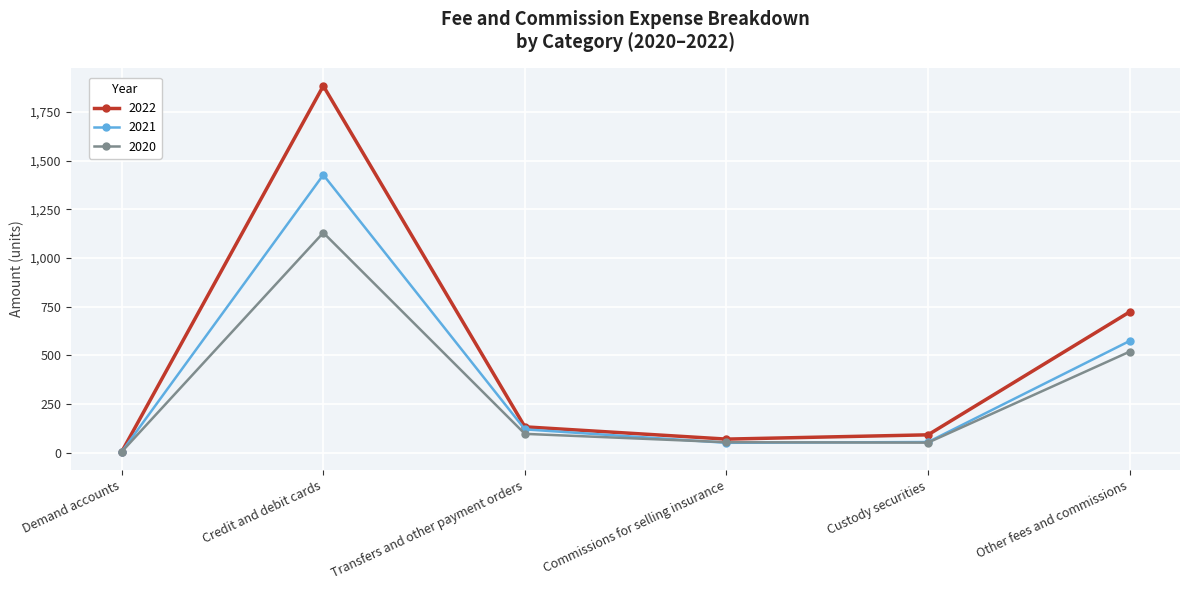

The value of 2022 at Demand accounts is 5. True or false?

True